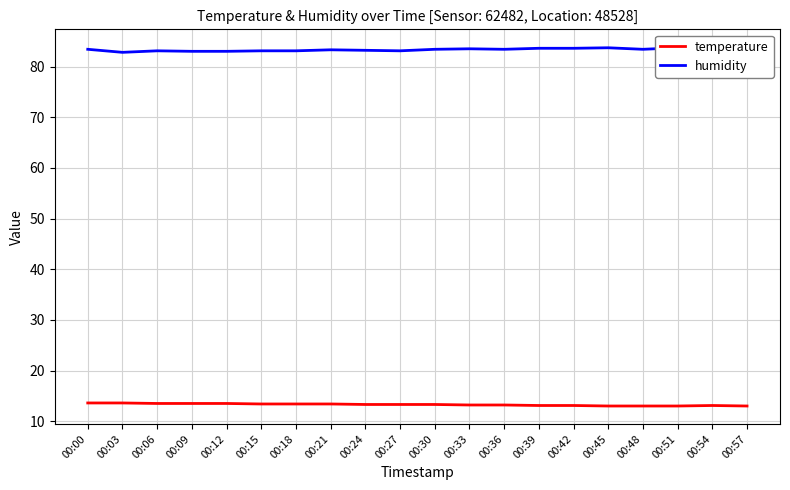

Rank the series by their average value, from highest to lowest.

humidity, temperature